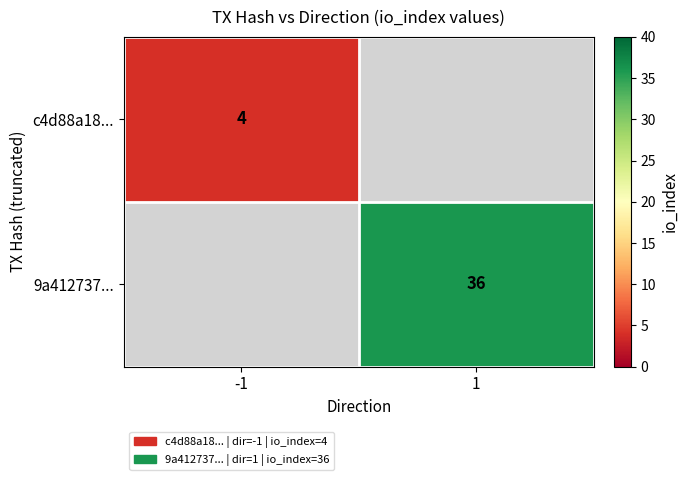

True or false: 9a412737... has a value of 15.8 at 1.

False